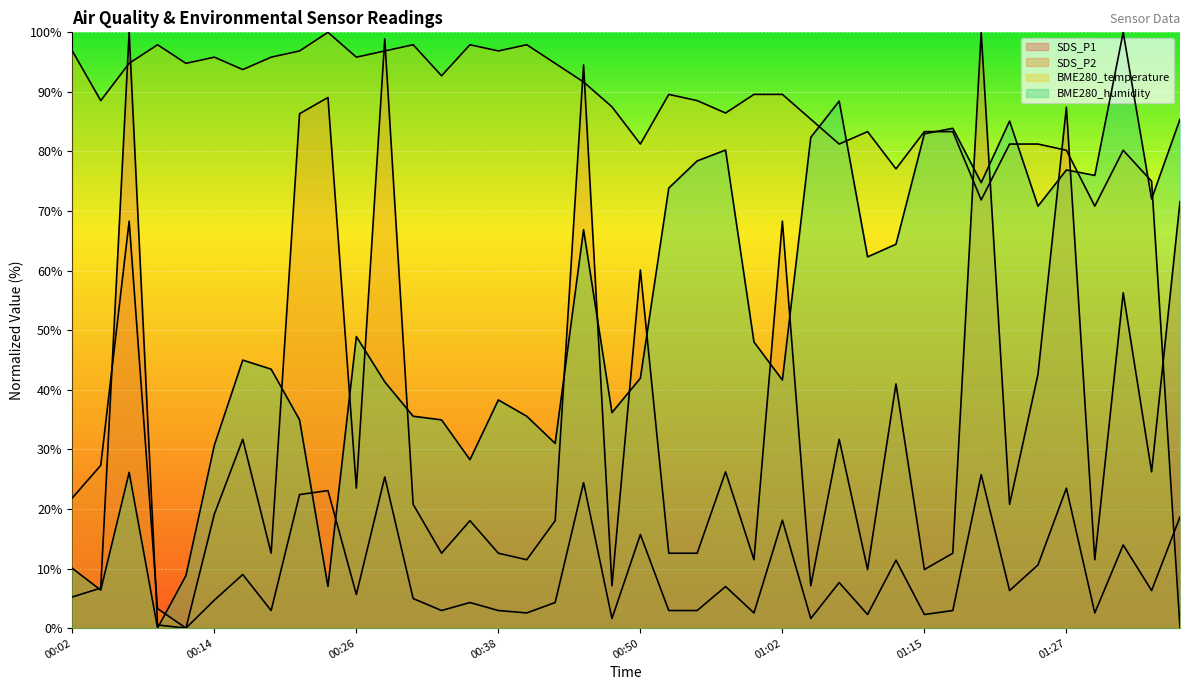

What is the total value across all series at 01:27?

268.0